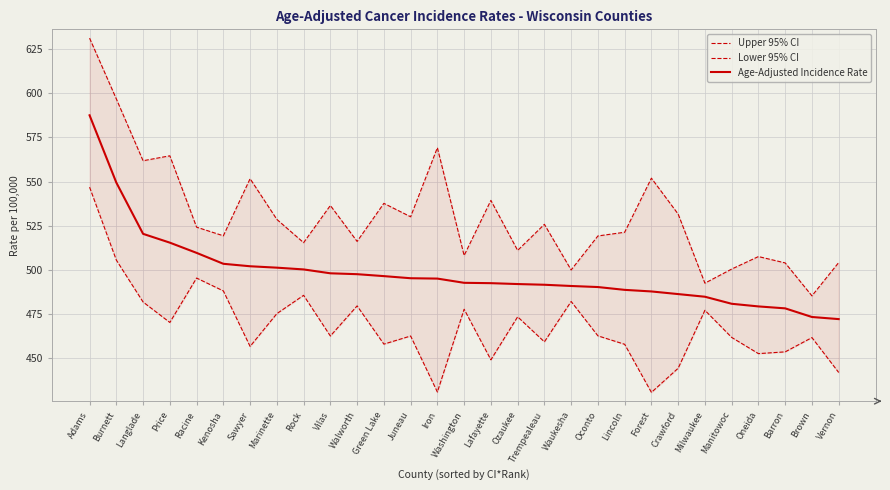

Is it true that Lower 95% CI equals 448.8 at Lafayette?

True